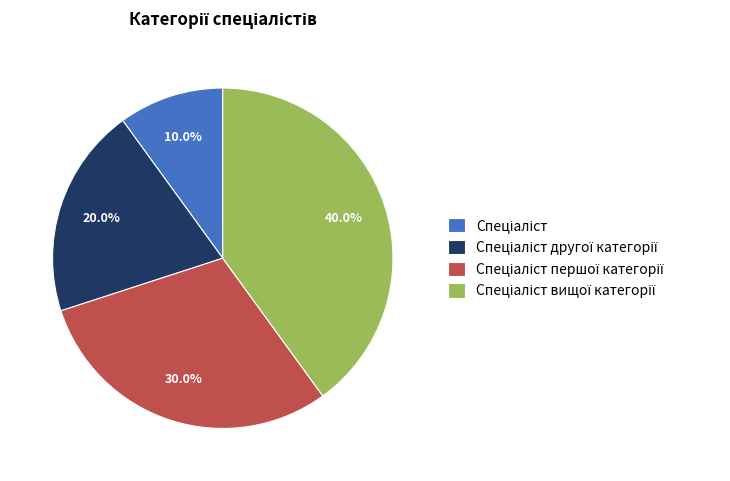

Does any single category account for the majority?

No